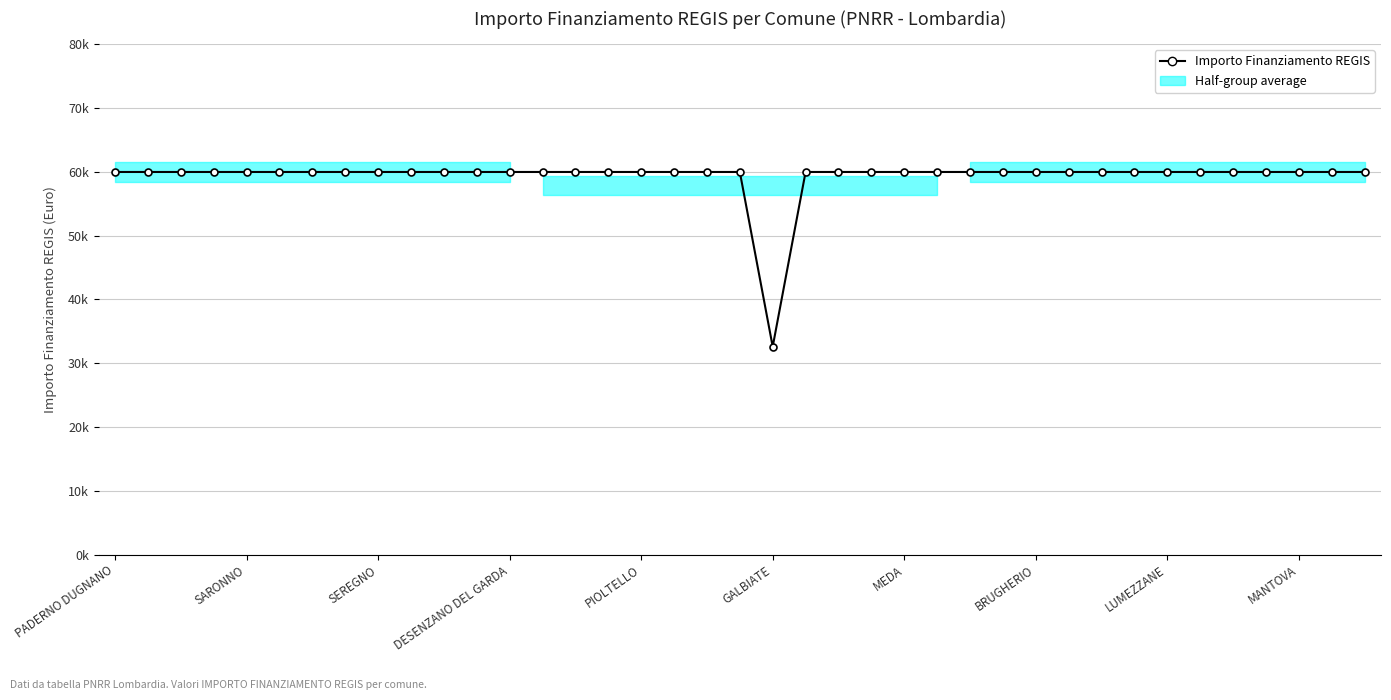

What position from the left is 10?

11